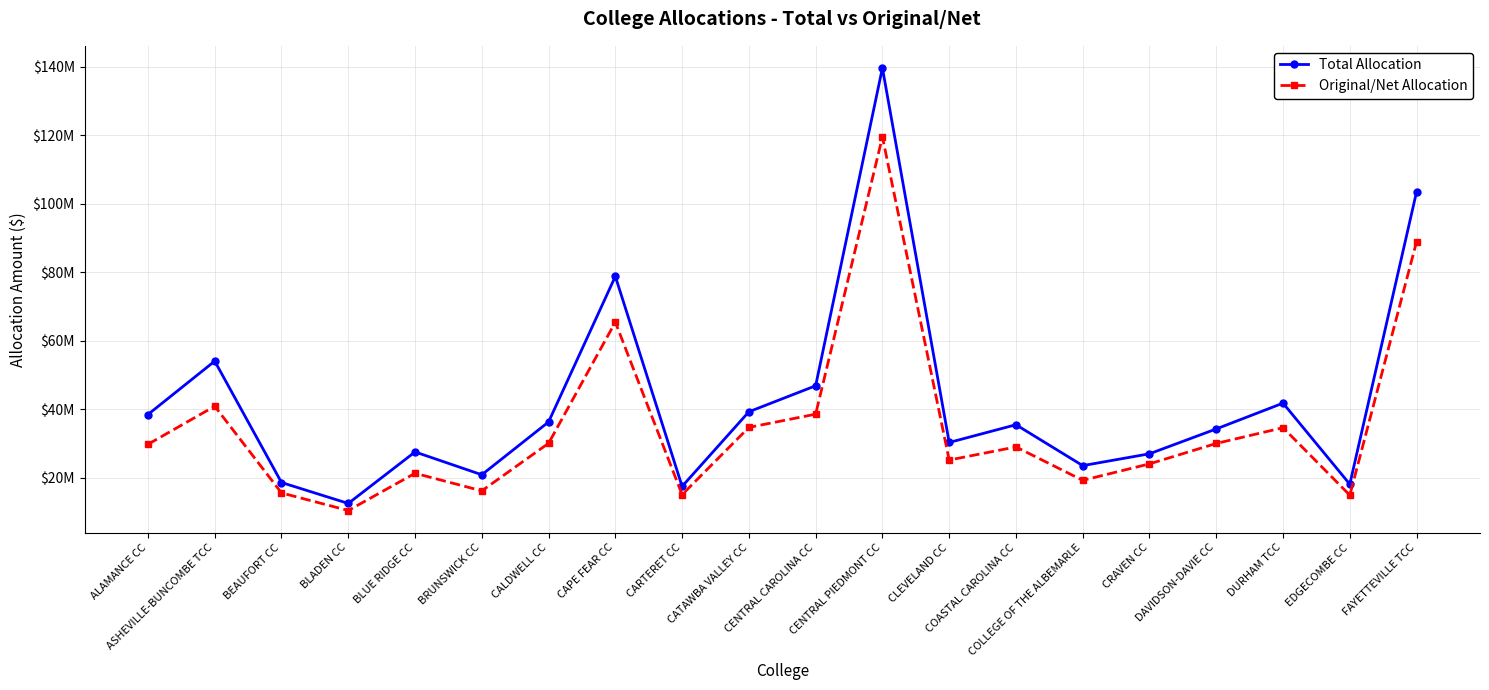

At which category does the chart reach its minimum across all series?

BLADEN CC